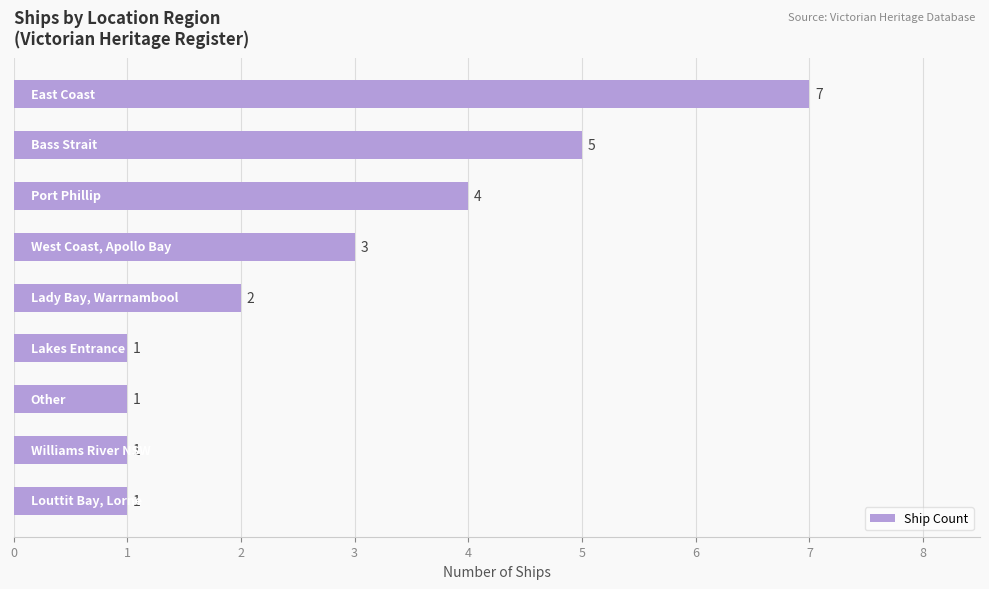

Reading top to bottom, extract all data points from this chart.

7	5	4	3	2	1	1	1	1